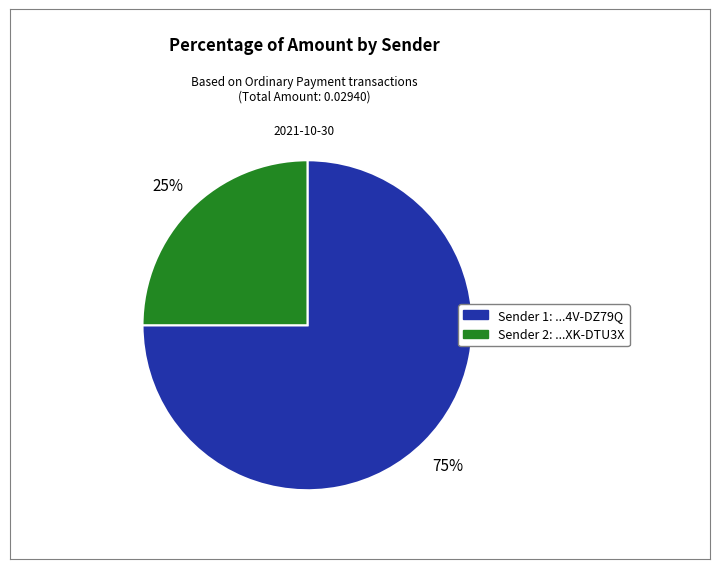

To the nearest percent, what is the average slice percentage?

50%